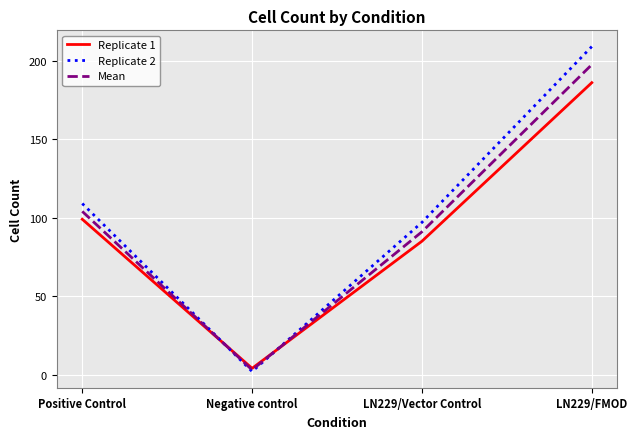

At LN229/Vector Control, list the series in order from largest to smallest.

Replicate 2, Mean, Replicate 1